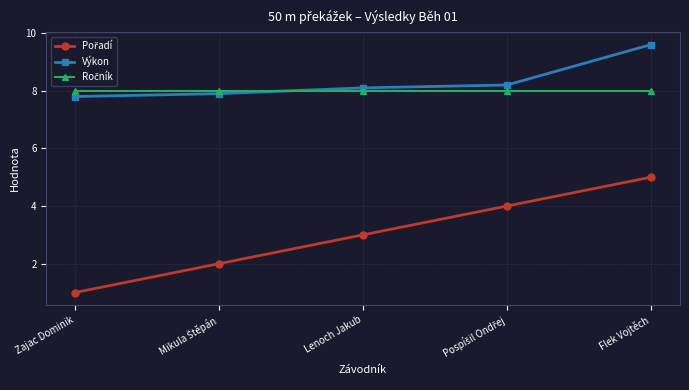

What is the label of the 1st point from the right?

Flek Vojtěch